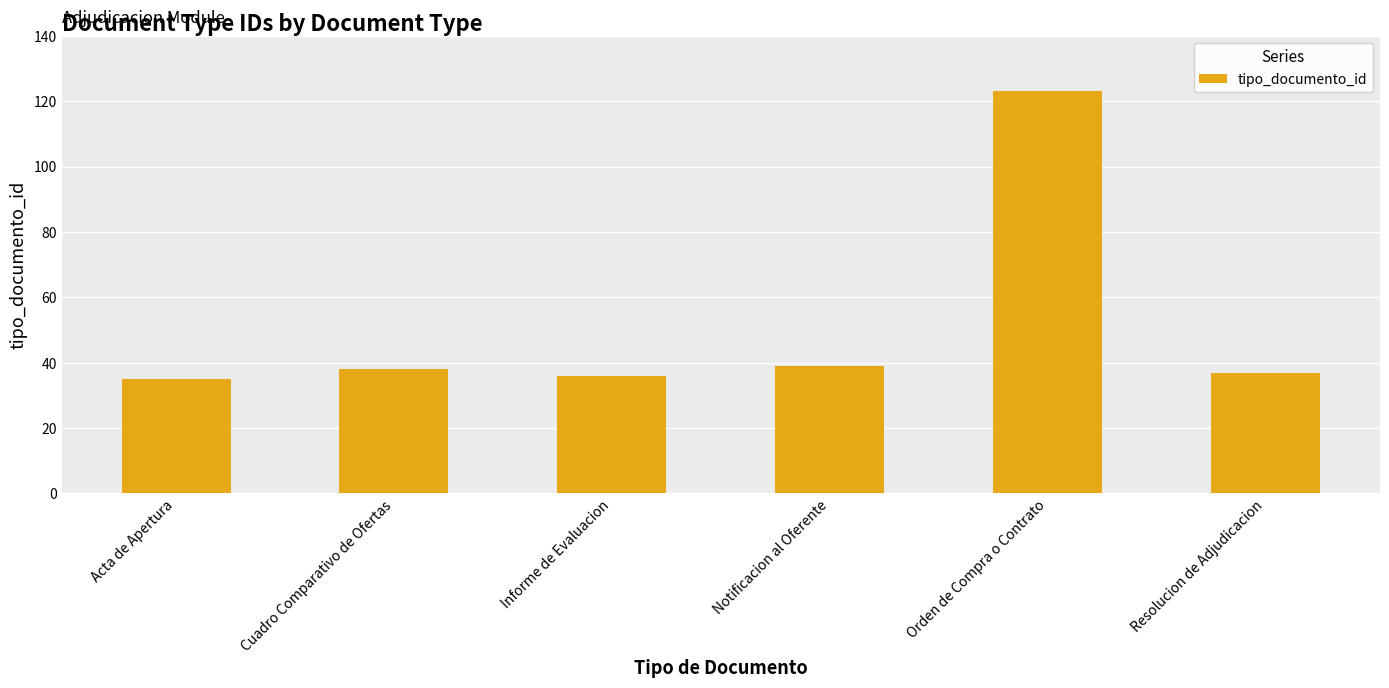

What is the change in value from Cuadro Comparativo de Ofertas to Orden de Compra o Contrato?

+85